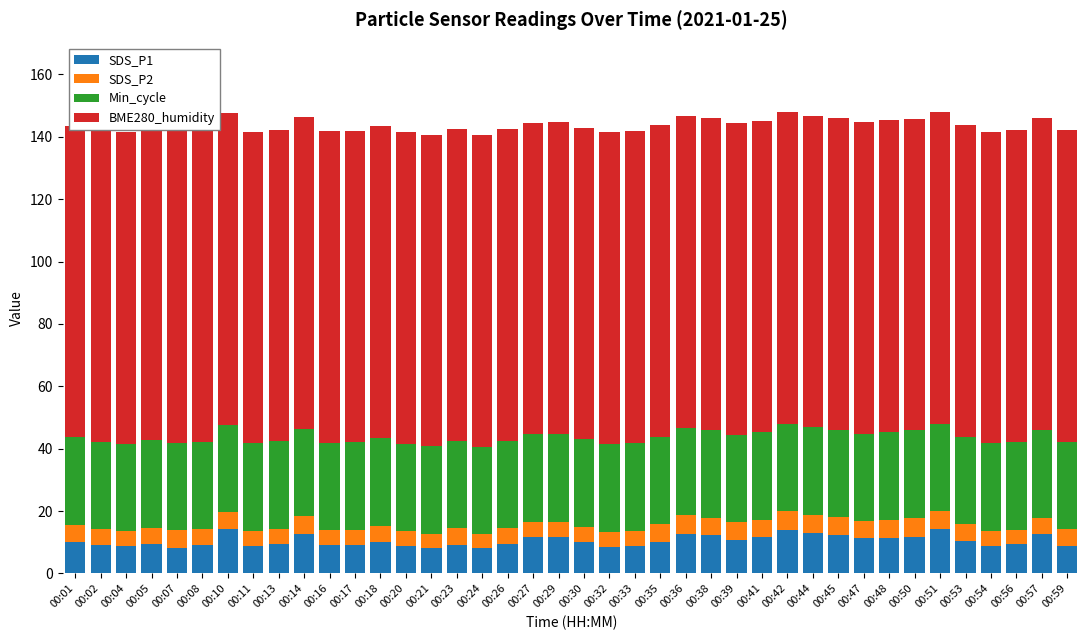

Count the number of categories in the chart.

40